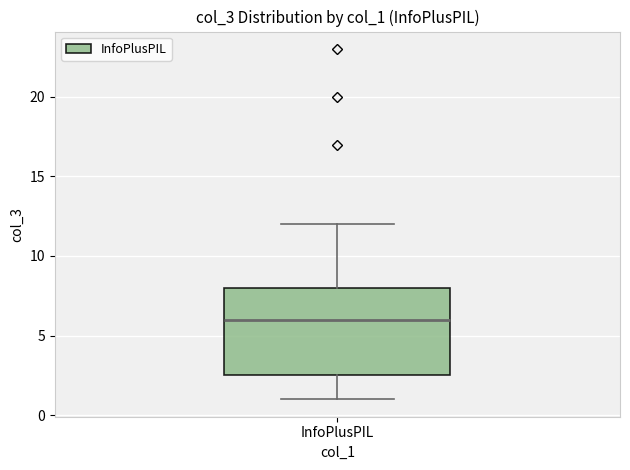

Read this box plot against the y-axis: the position of the median line, the range covered by the box, and the ends of both whiskers. The values are not printed on the chart, so give them approximately, as read against the axis.

median 6.0, box 2.5 to 8.0, whiskers 1.0 to 12.0